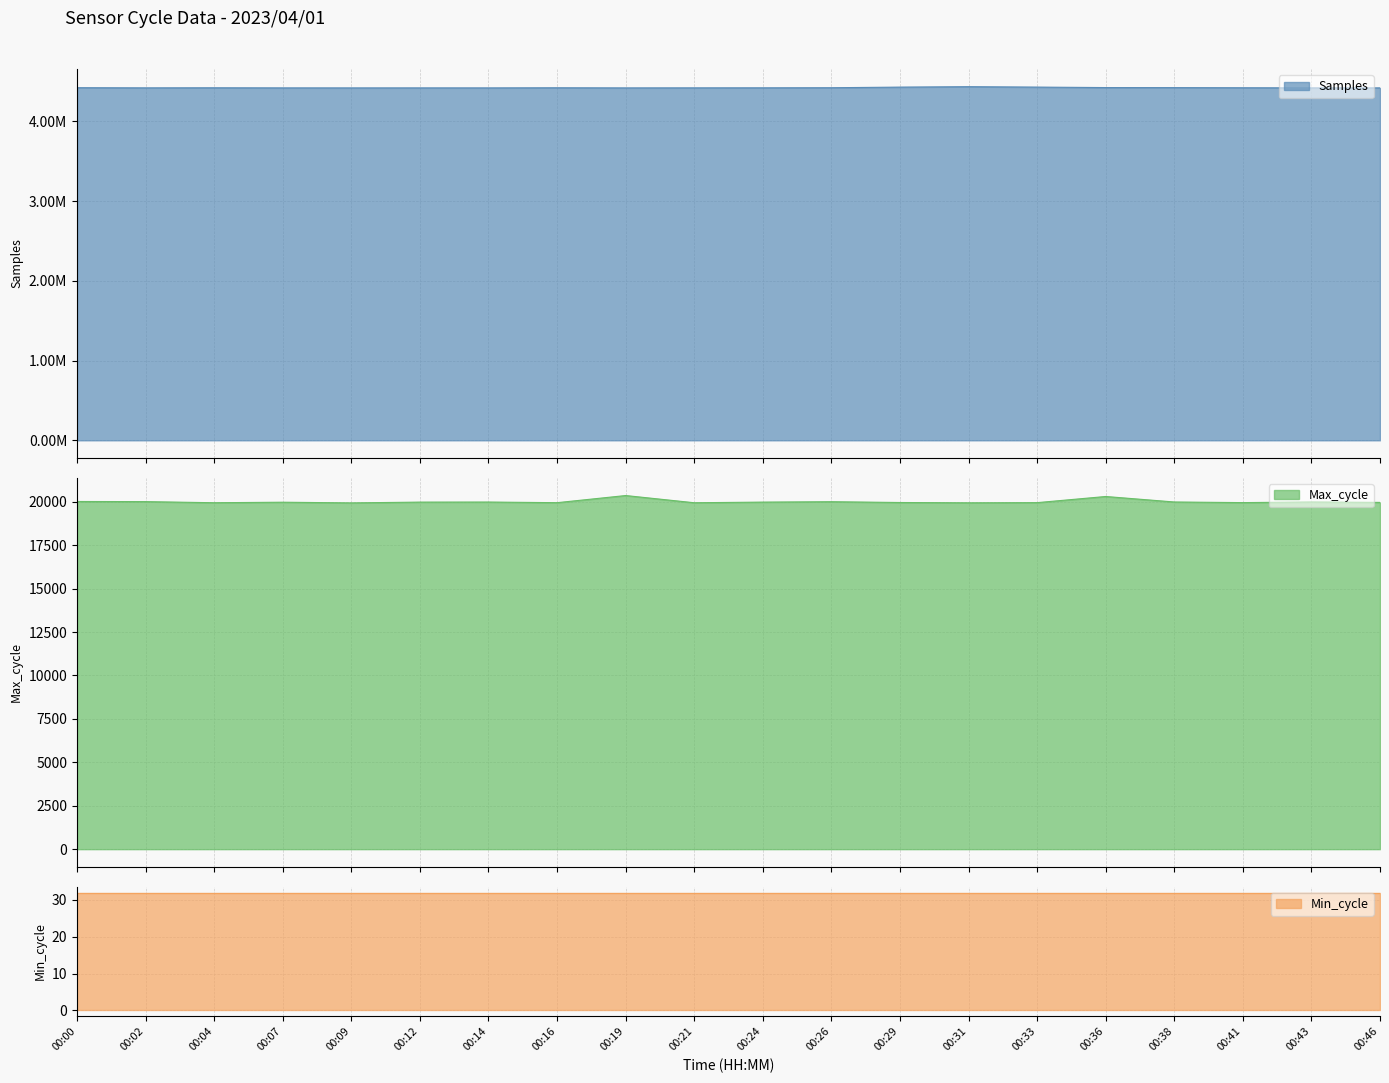

Is it true that Samples equals 1587033 at 00:31?

False